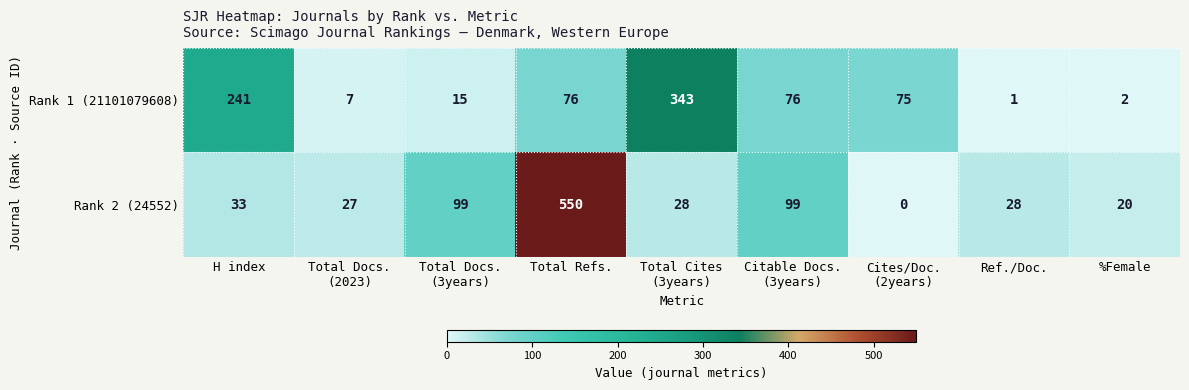

Count the number of data series in this chart.

2